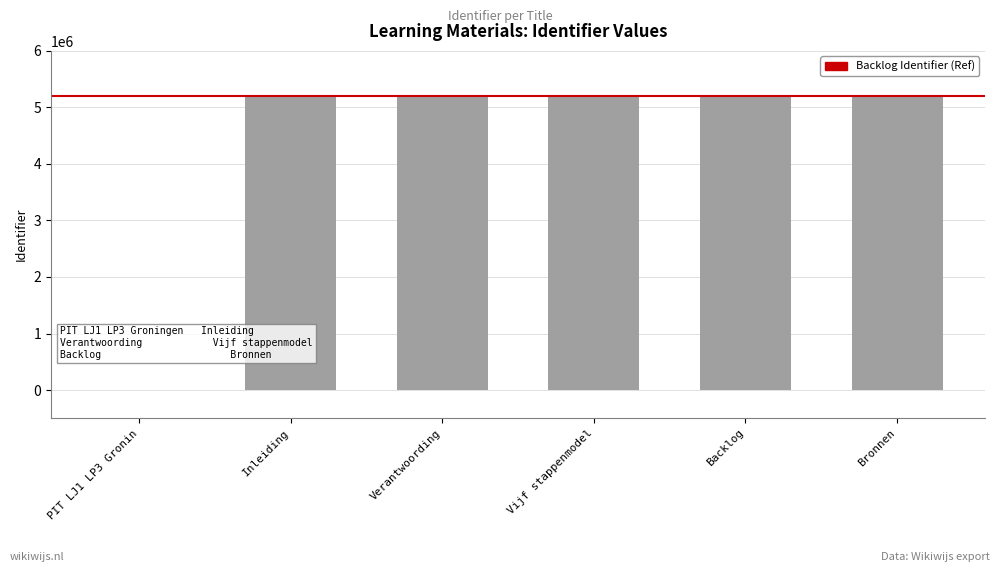

What is the sum of the values at Bronnen and Inleiding?

10398366